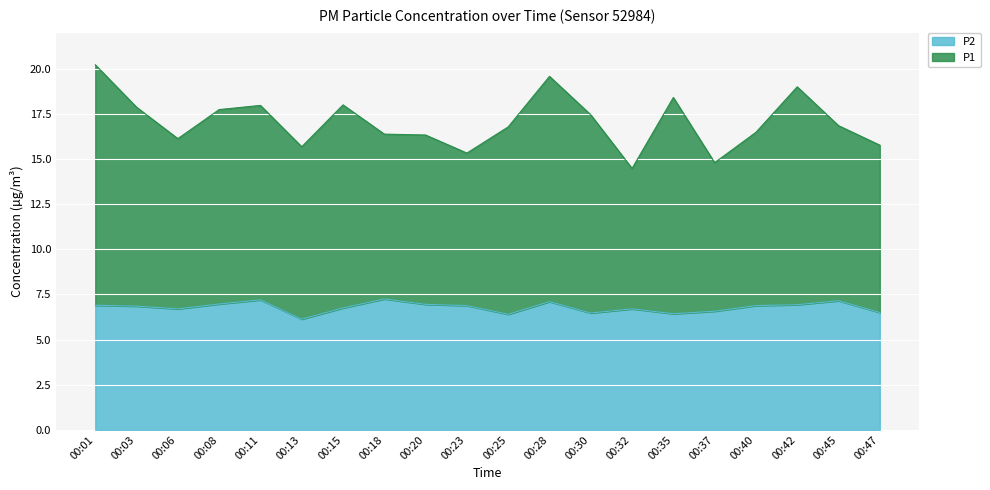

True or false: P1 and P2 intersect in this chart.

False